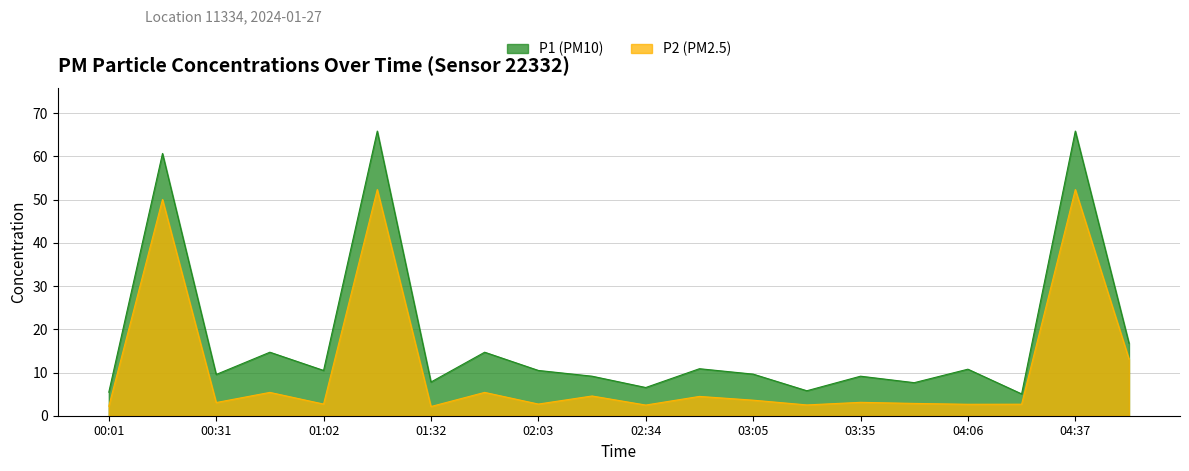

Does the chart have visible grid lines?

Yes